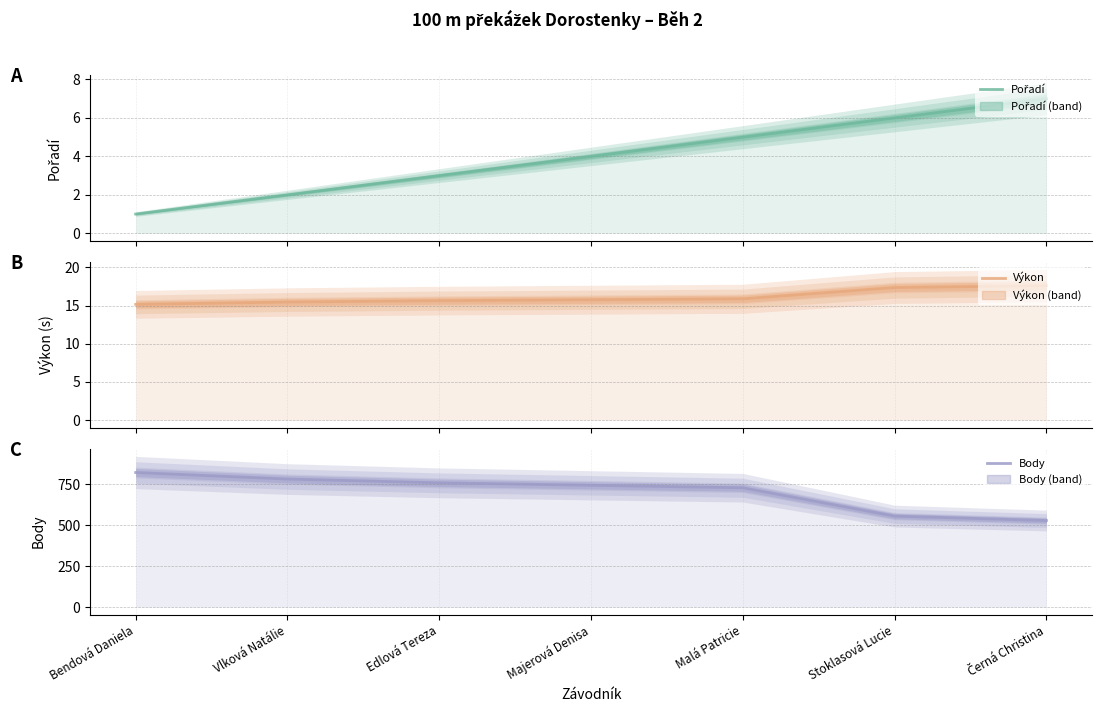

What is the sum of the Výkon (line) values at Vlková Natálie and Stoklasová Lucie?

32.8